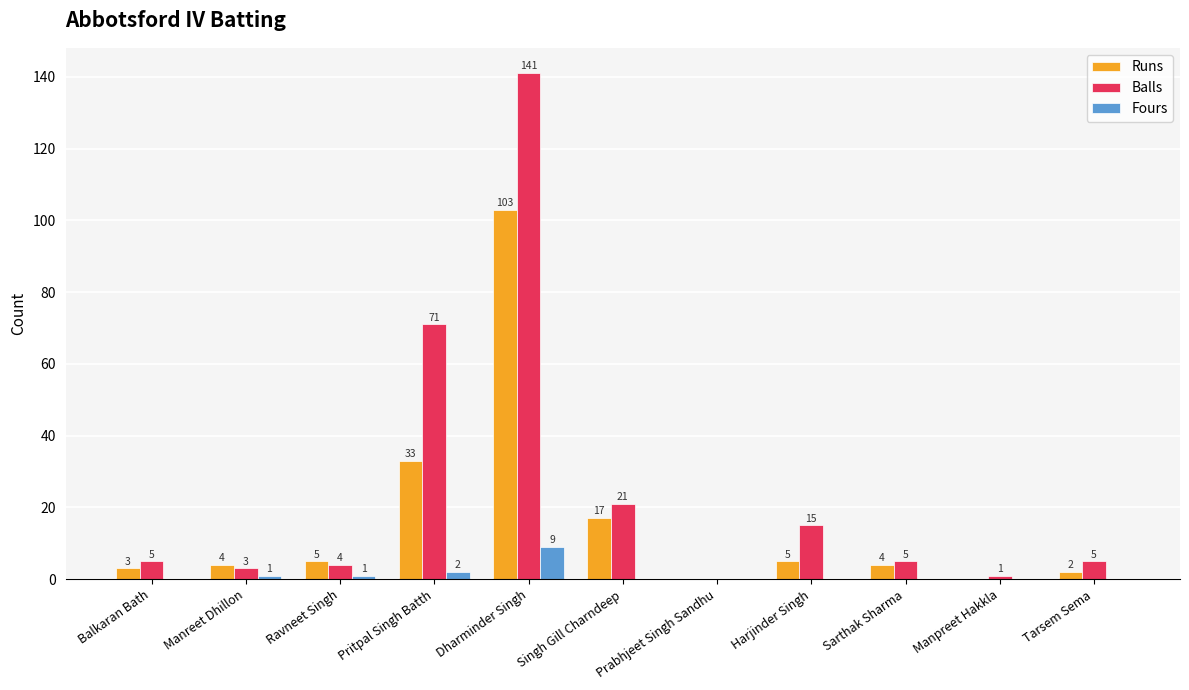

The Balls series shows 5 at Balkaran Bath. True or false?

True